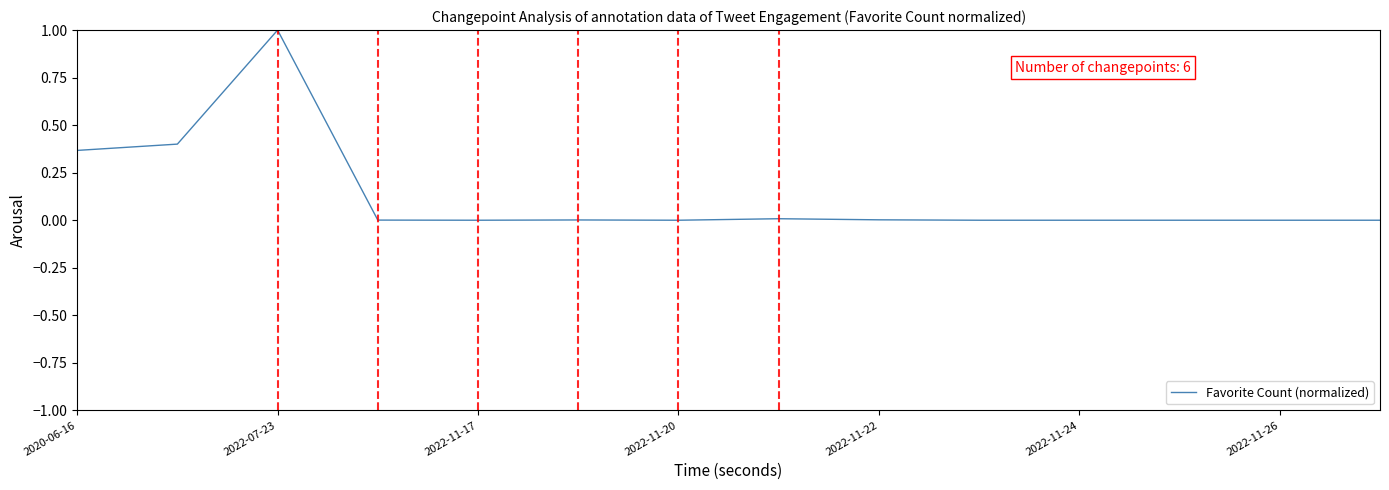

What is the average value?

0.1